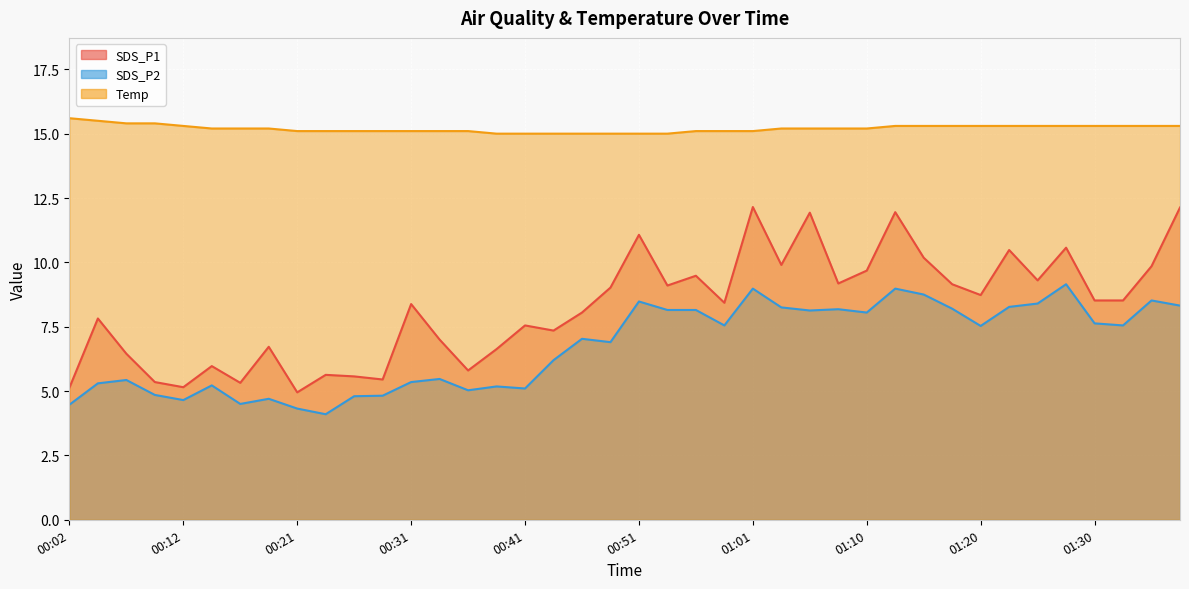

At which label does SDS_P2 reach its peak?

01:28